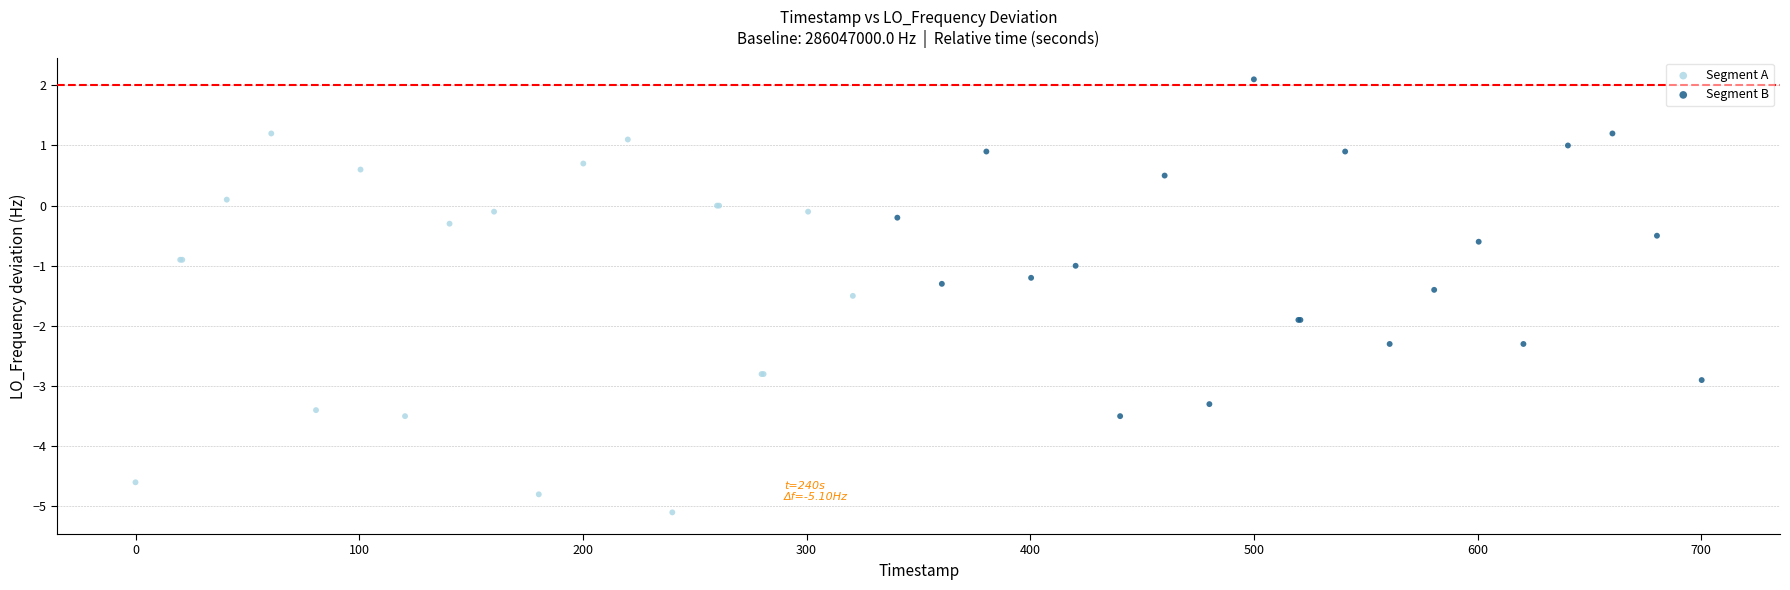

What are all the series names shown in the legend?

Segment A, Segment B